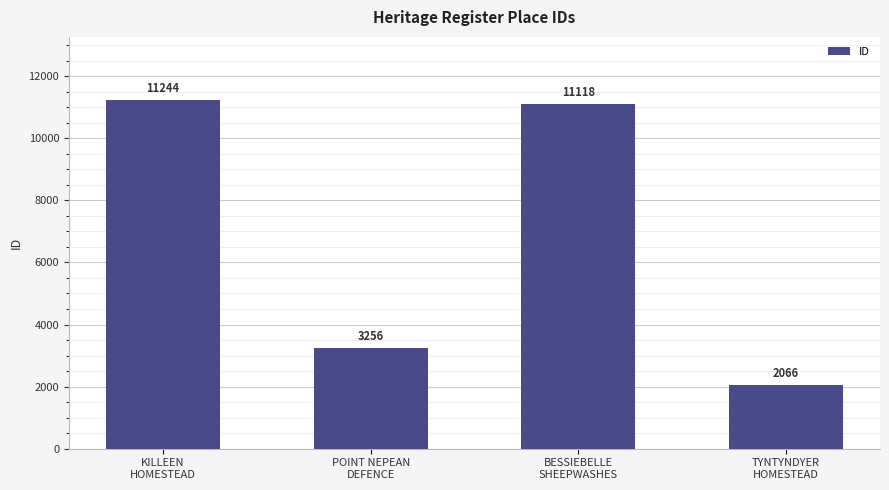

List the labels in order of value, smallest first.

TYNTYNDYER
HOMESTEAD, POINT NEPEAN
DEFENCE, BESSIEBELLE
SHEEPWASHES, KILLEEN
HOMESTEAD